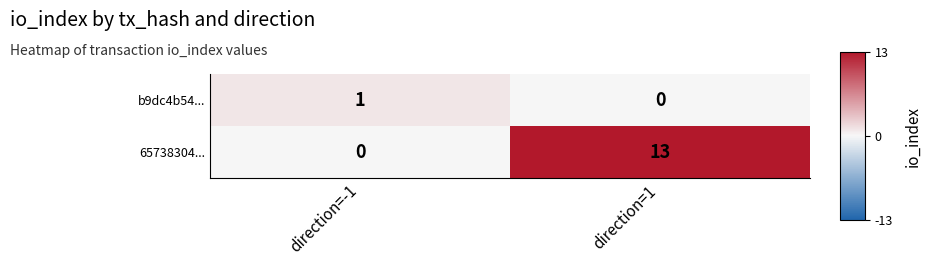

What is the difference between the 65738304... values at direction=1 and direction=-1?

13